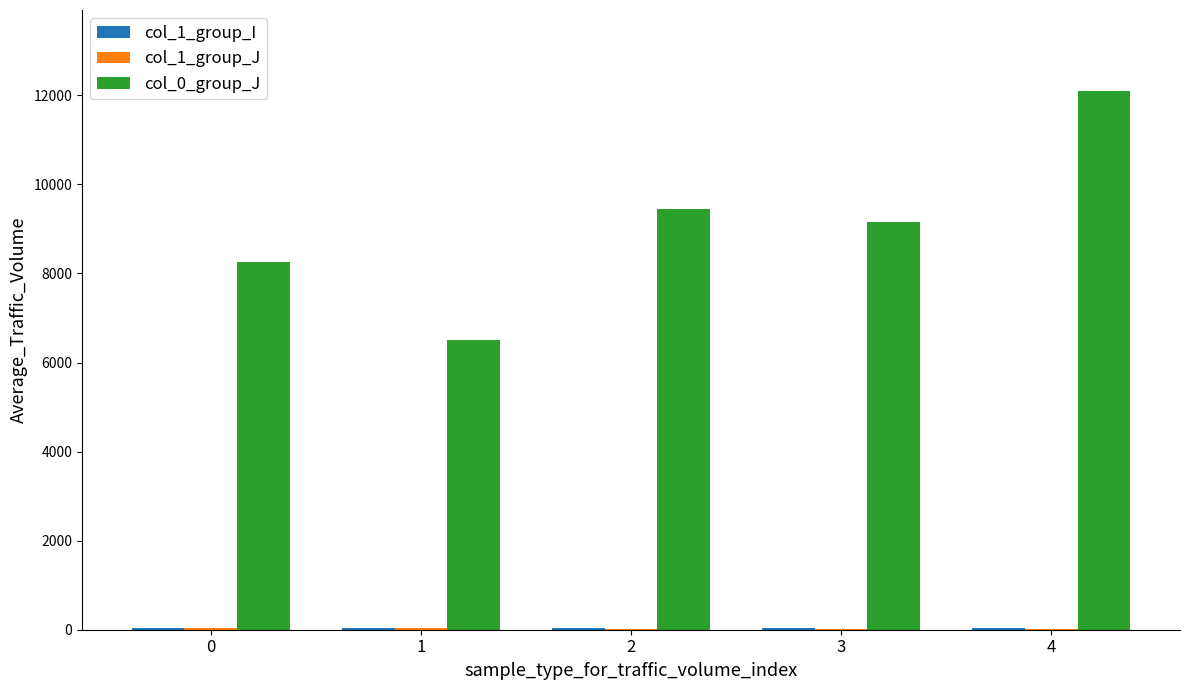

How many groups of bars are there?

5